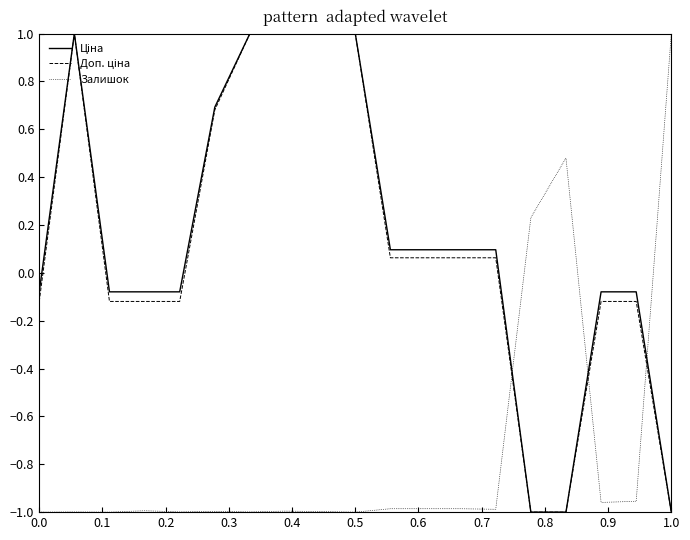

What is the highest value of the Залишок series?

1.0